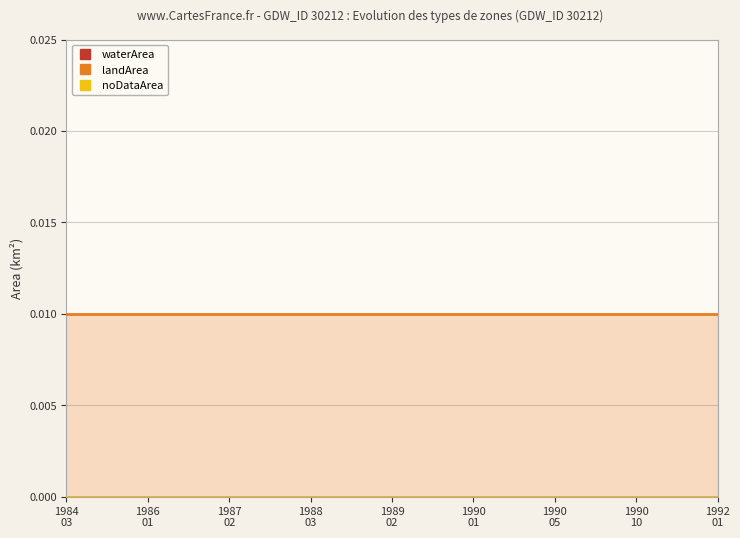

True or false: landArea has a value of 0.0 at 1988
03.

False